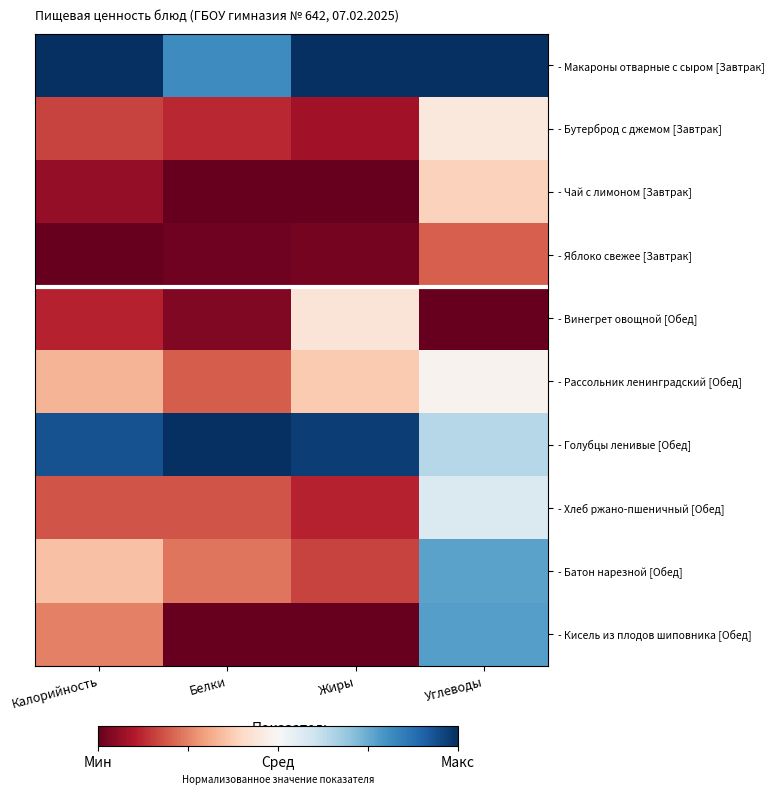

Which series has the largest range (max minus min)?

- Кисель из плодов шиповника [Обед]